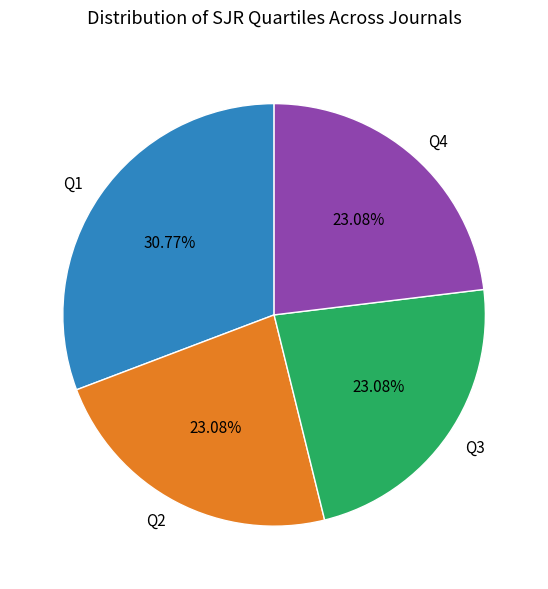

To the nearest percent, what portion does Q4 represent?

23%